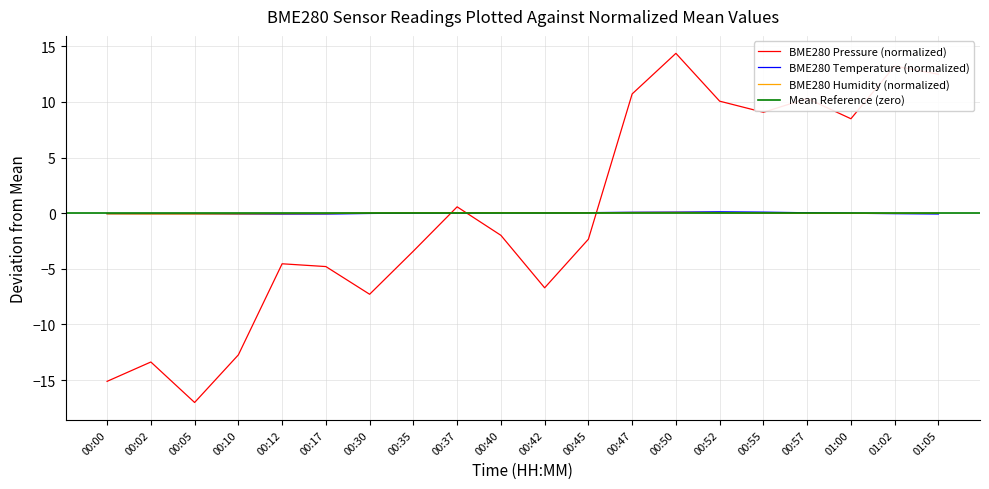

Which series has the widest spread of values?

BME280_pressure